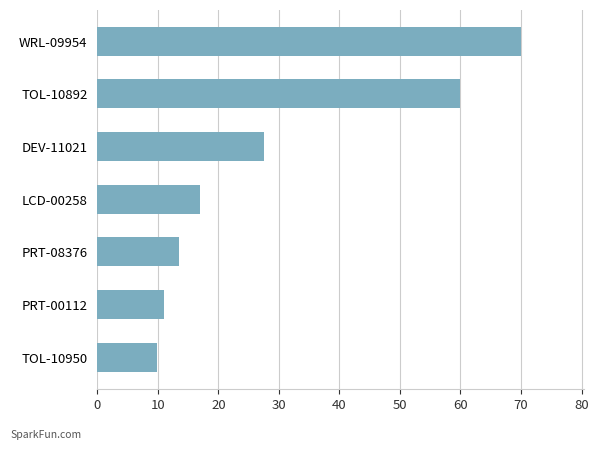

What is the difference between the maximum and second lowest values?

59.0